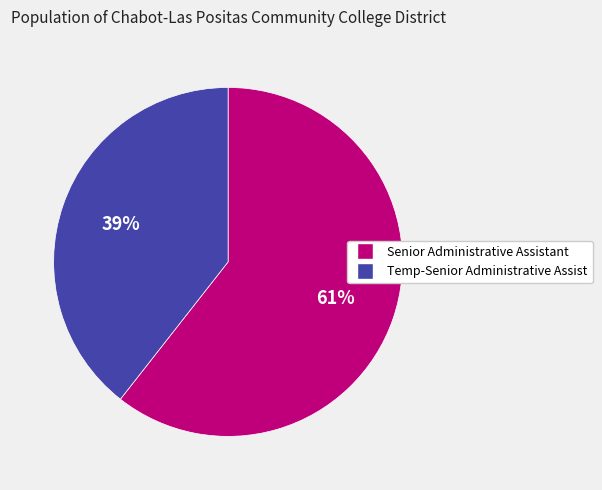

What percentage is the Senior Administrative Assistant slice, to the nearest percent?

61%